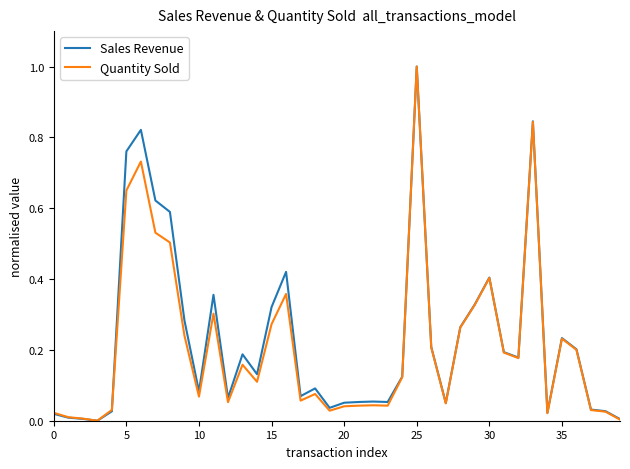

What is the highest value of the Sales Revenue series?

1.0